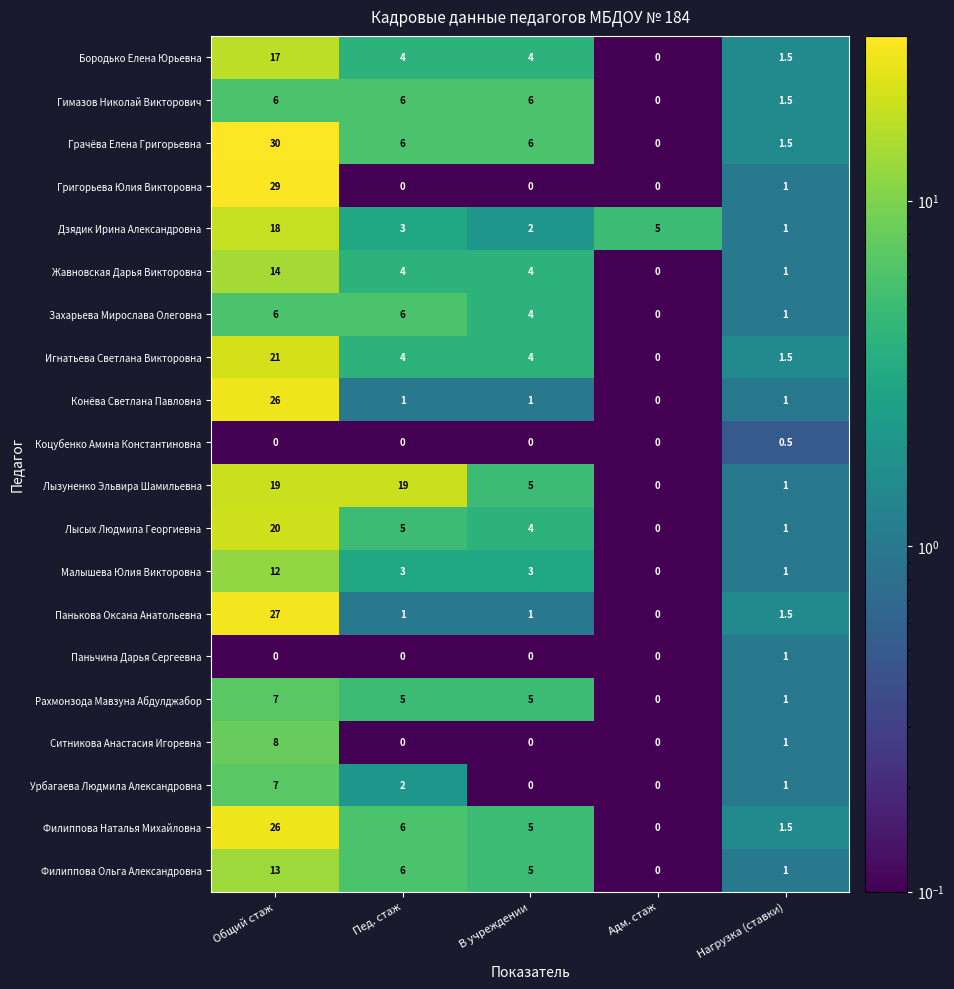

Which series changed the most between Пед. стаж and Адм. стаж?

Лызуненко Эльвира Шамильевна